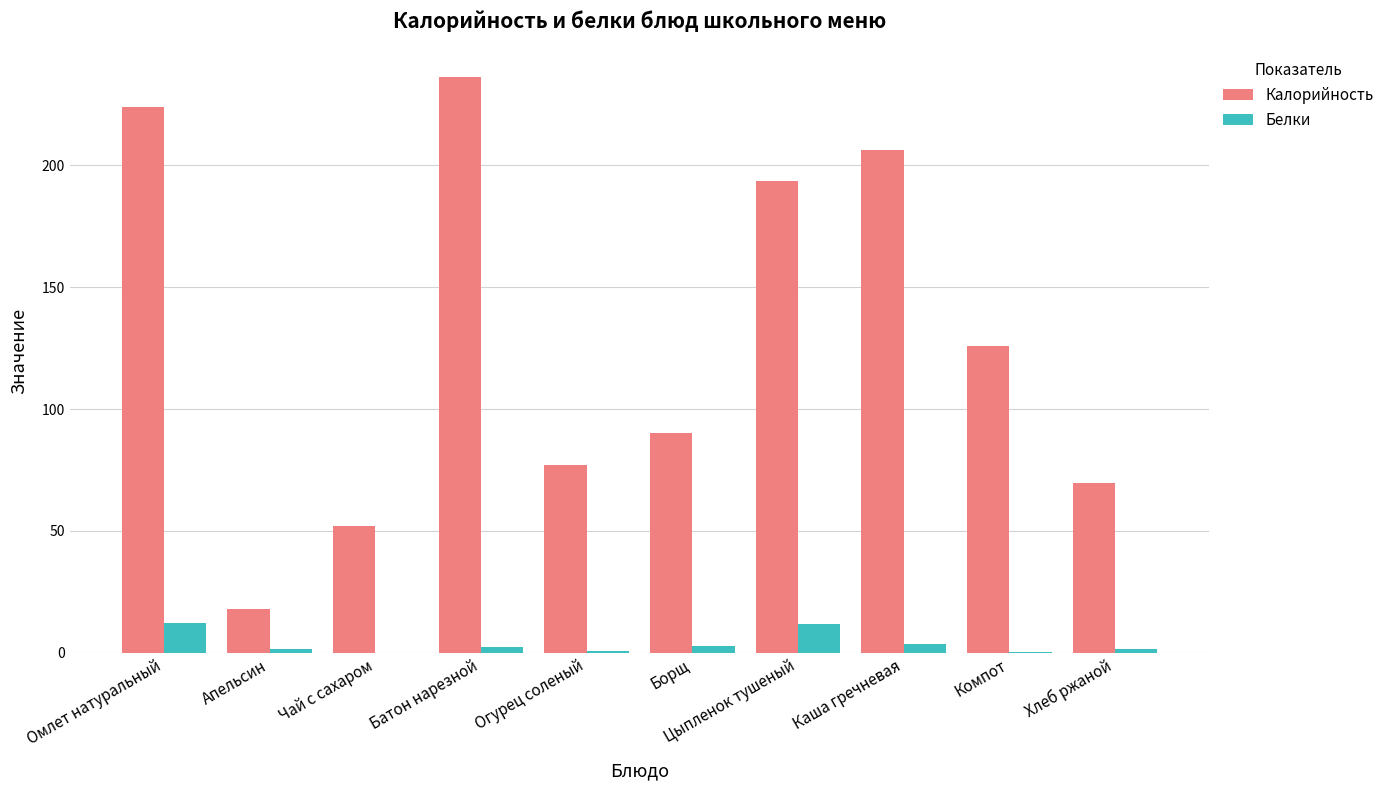

Is the value of Белки at Батон нарезной greater than the value of Калорийность at Борщ?

No